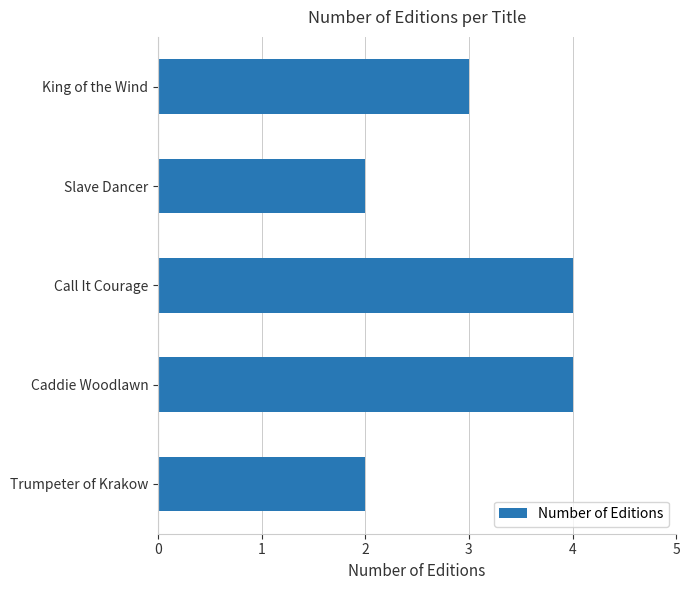

Reading top to bottom, list all the values displayed in this chart.

3	2	4	4	2